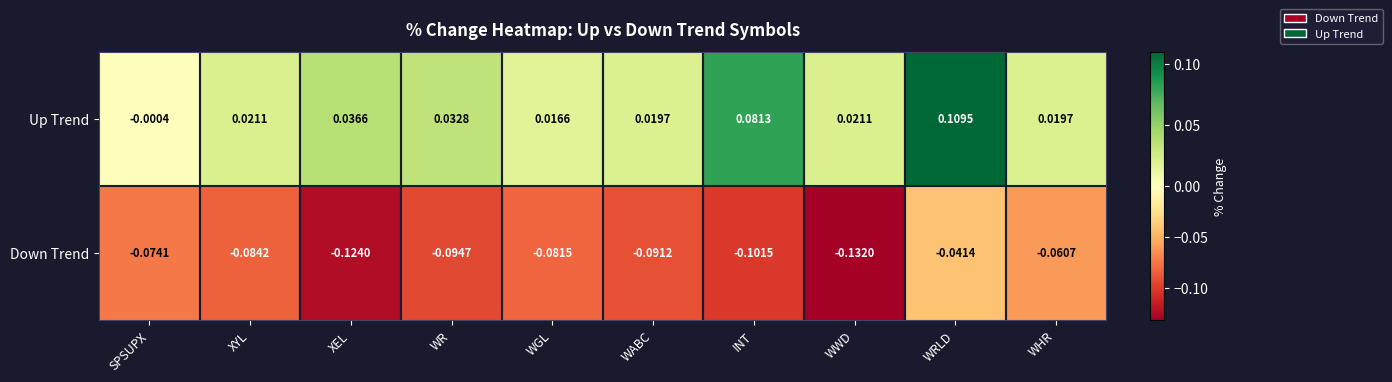

Where does the Up Trend series first go above 0?

XYL